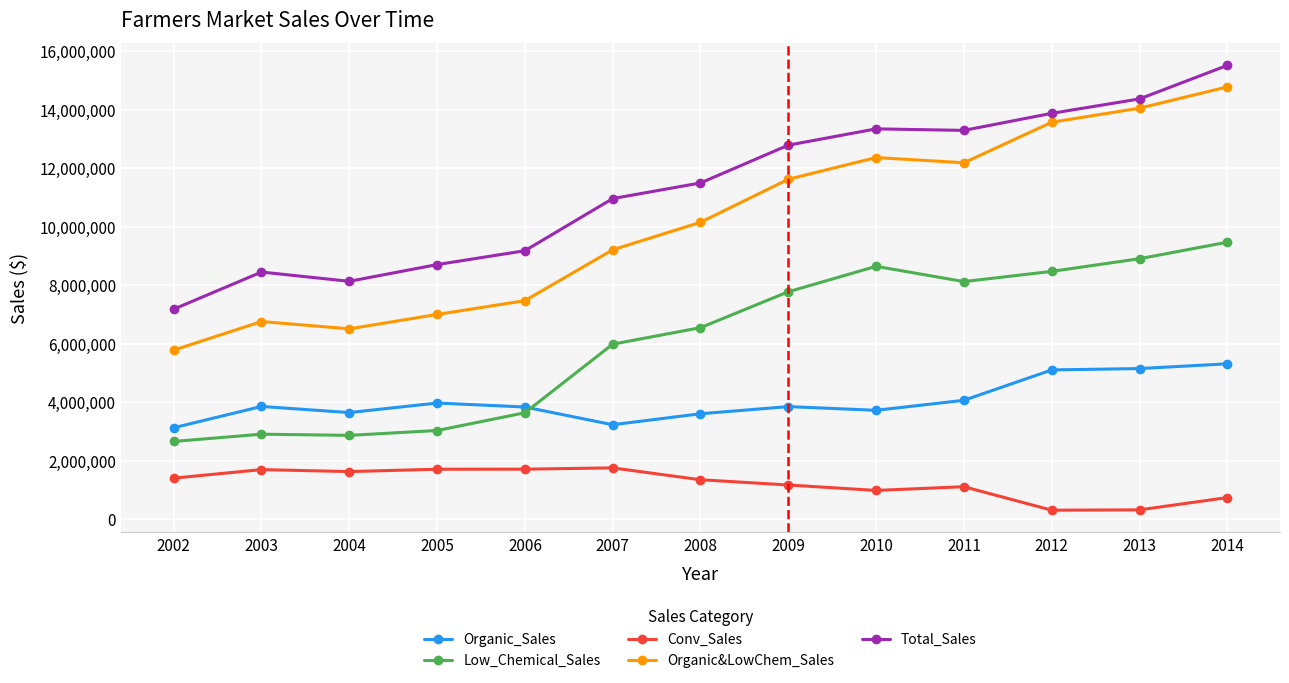

What is the total value across all series at 2005?

24400352